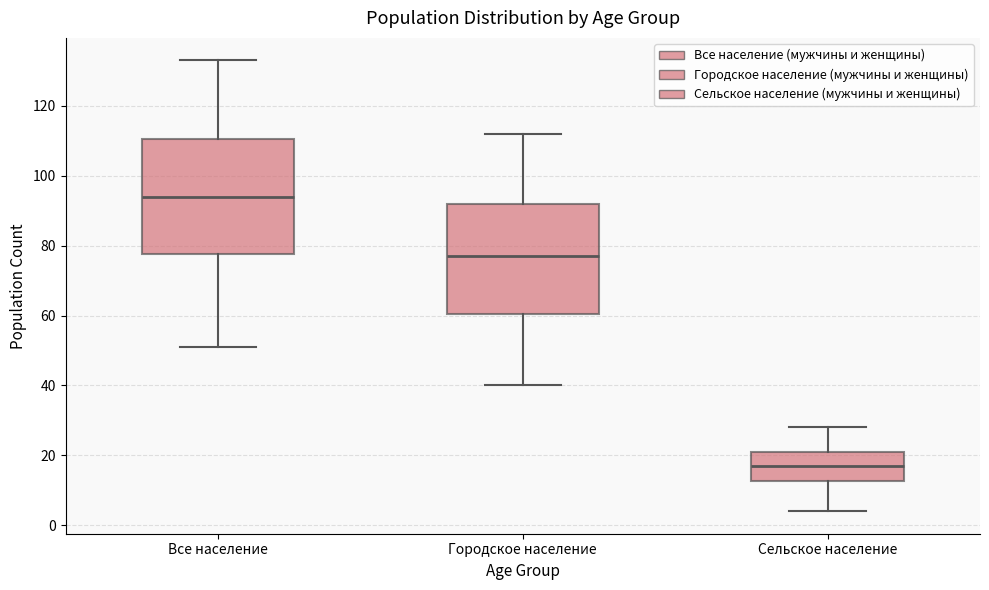

Reading left to right, read every box against the y-axis: the position of its median line, the range the box covers, and the ends of its whiskers. The values are not printed on the chart, so give them approximately, as read against the axis.

Все население: median 94, box 78 to 110, whiskers 52 to 134
Городское население: median 78, box 60 to 92, whiskers 40 to 112
Сельское население: median 18, box 12 to 22, whiskers 4 to 28